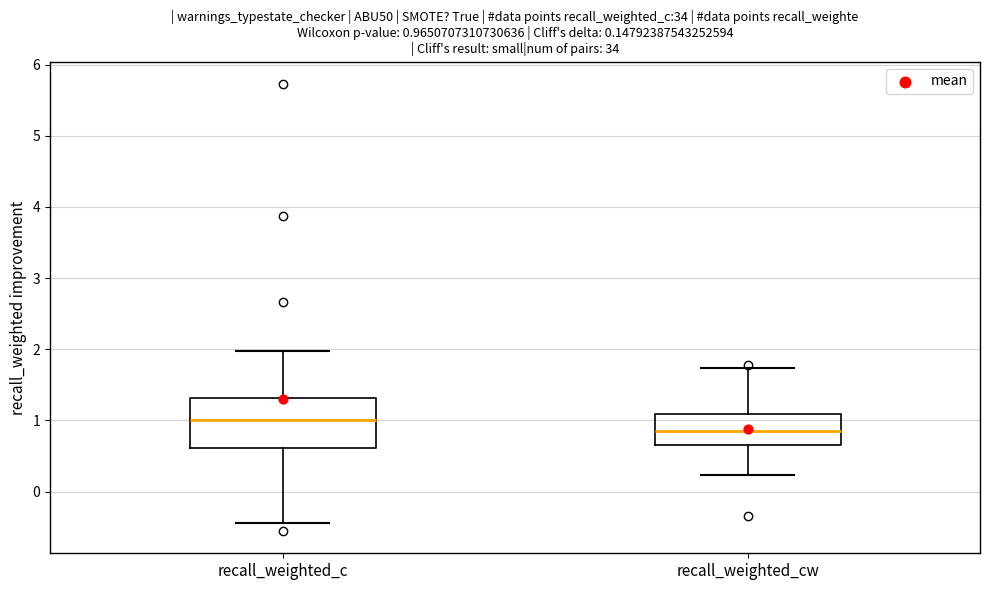

Which box's median line is the highest?

recall_weighted_c